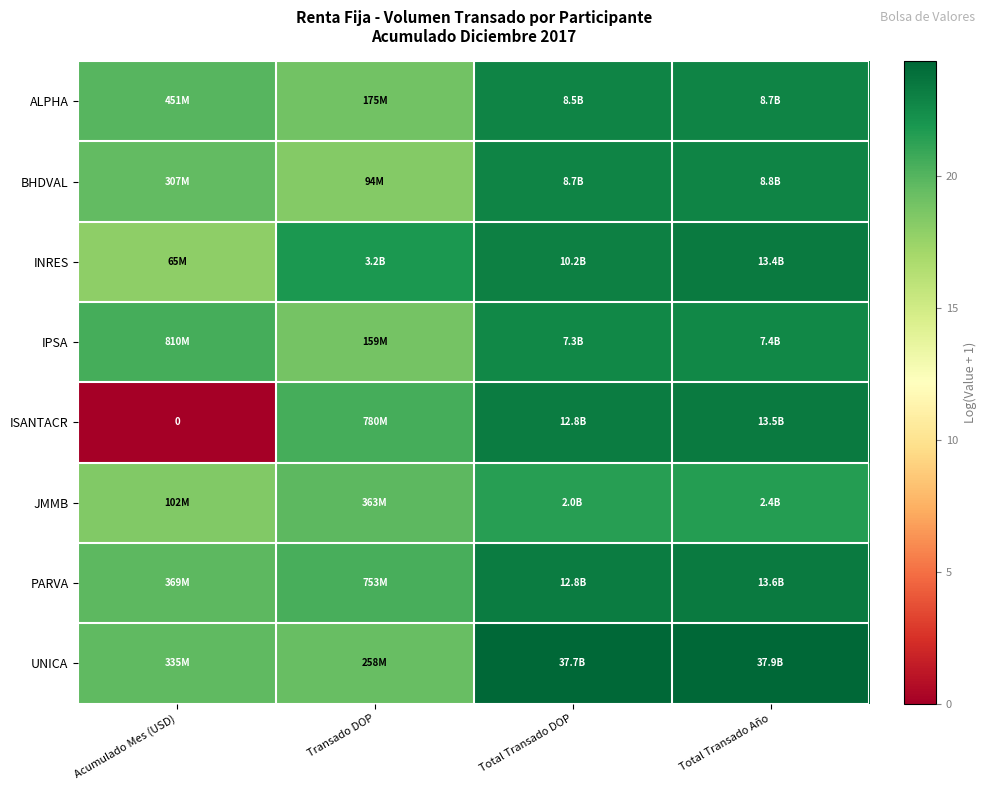

At which label does UNICA first exceed 24?

Total Transado DOP